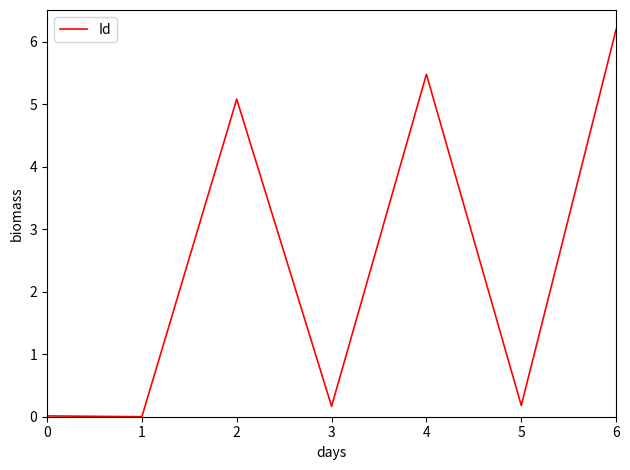

The value at 2 is 5.1. True or false?

True